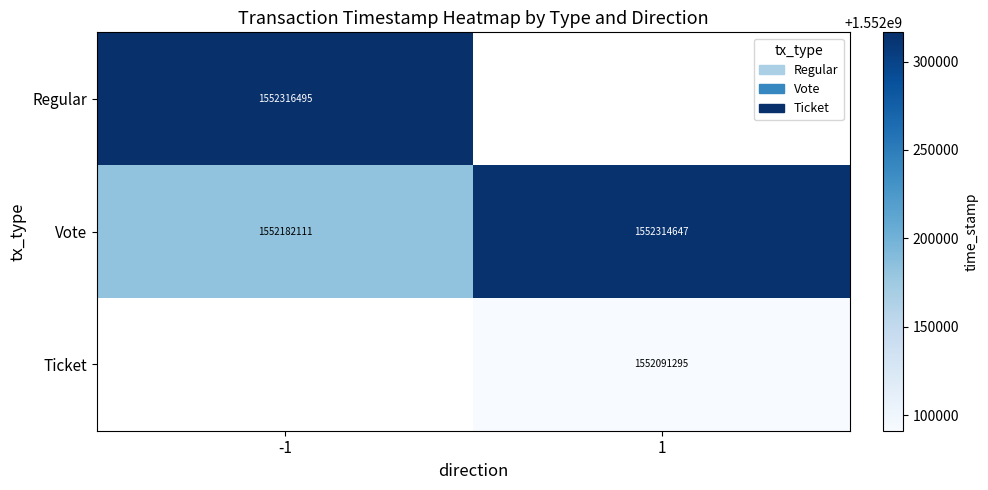

What is the average value of the Vote series?

1552248379